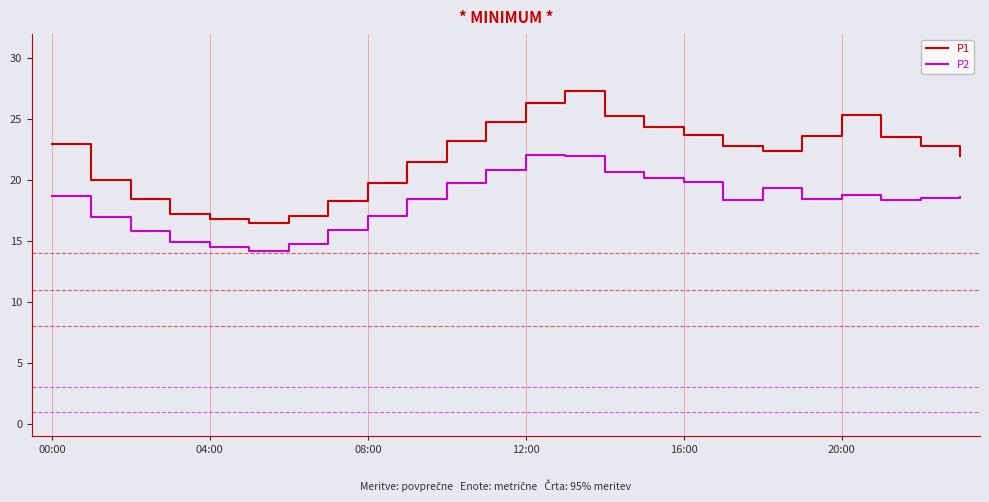

Does the chart display data point markers on the line(s)?

No